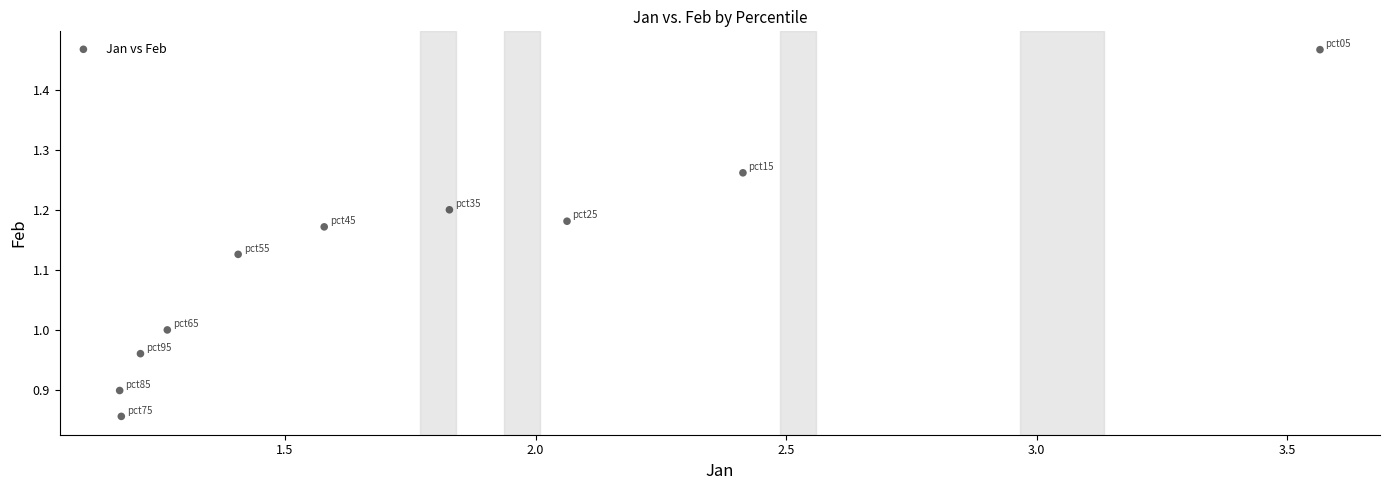

What is the range of Y values (max minus min)?

0.6